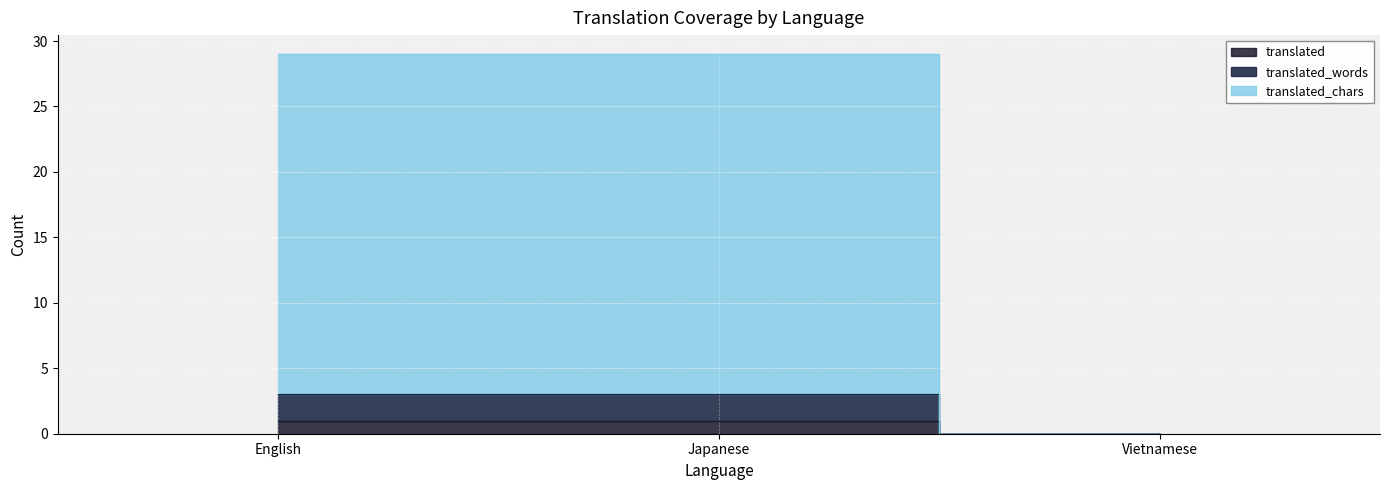

At which label is translated closest to 0?

Vietnamese